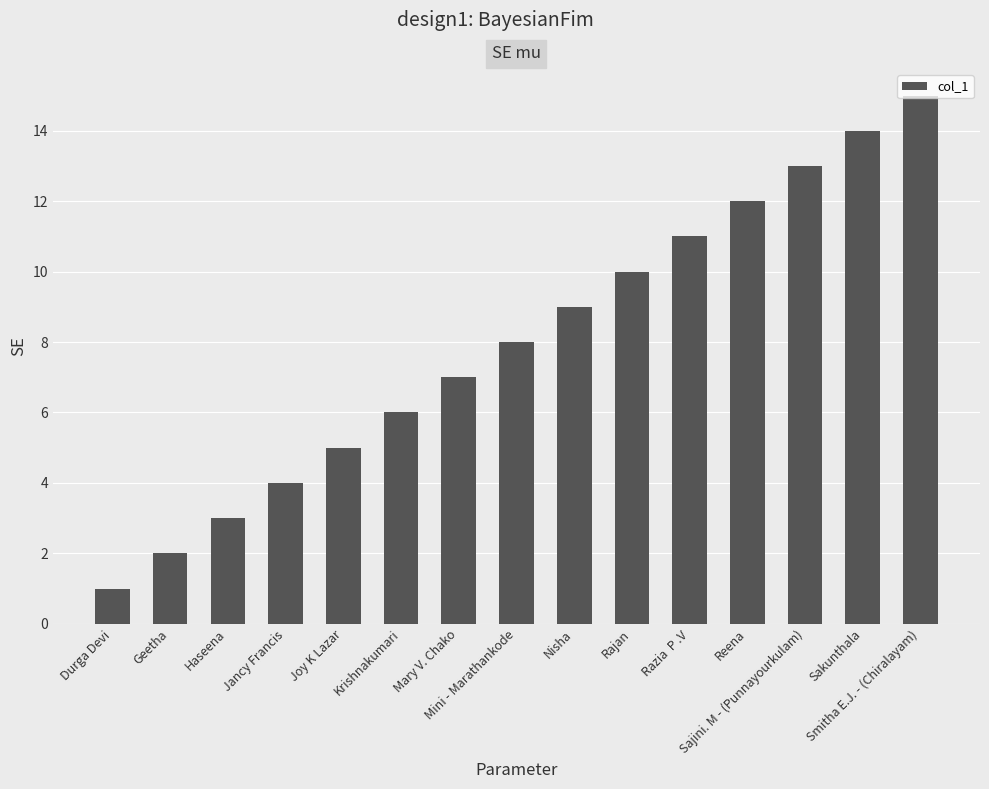

What is the difference between the second highest and second lowest values?

12